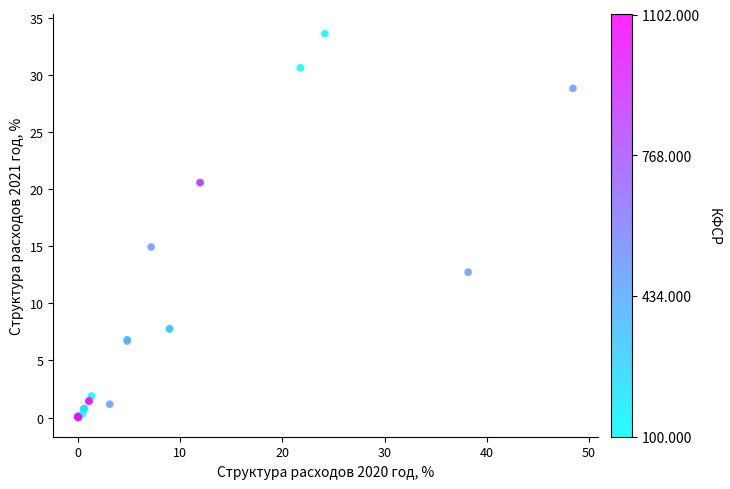

What Y value in the scatter plot is closest to 16?

14.9